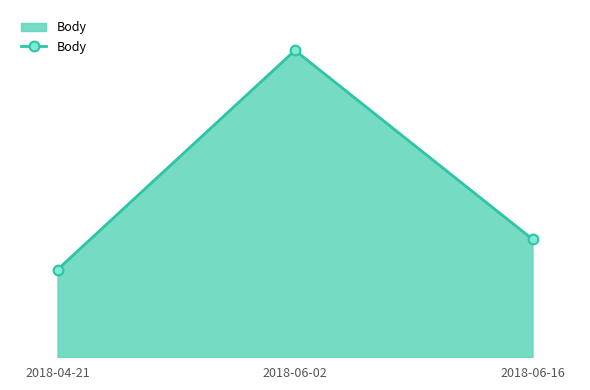

Reading left to right, extract all data points from this chart.

202	707	272